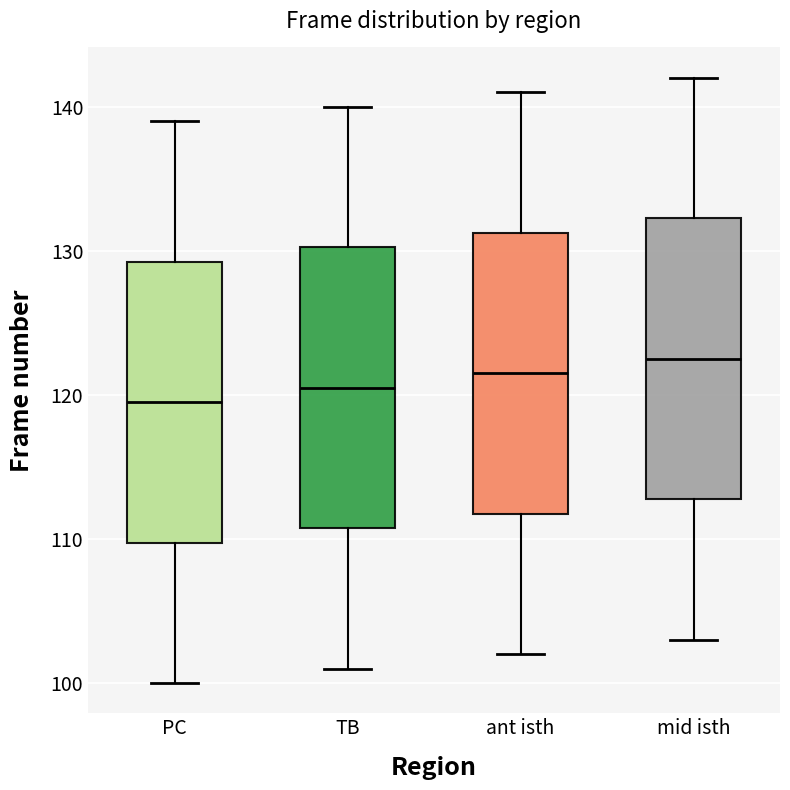

Reading left to right, read every box against the y-axis: the position of its median line, the range the box covers, and the ends of its whiskers. The values are not printed on the chart, so give them approximately, as read against the axis.

PC: median 120, box 110 to 129, whiskers 100 to 139
TB: median 121, box 111 to 130, whiskers 101 to 140
ant isth: median 122, box 112 to 131, whiskers 102 to 141
mid isth: median 123, box 113 to 132, whiskers 103 to 142